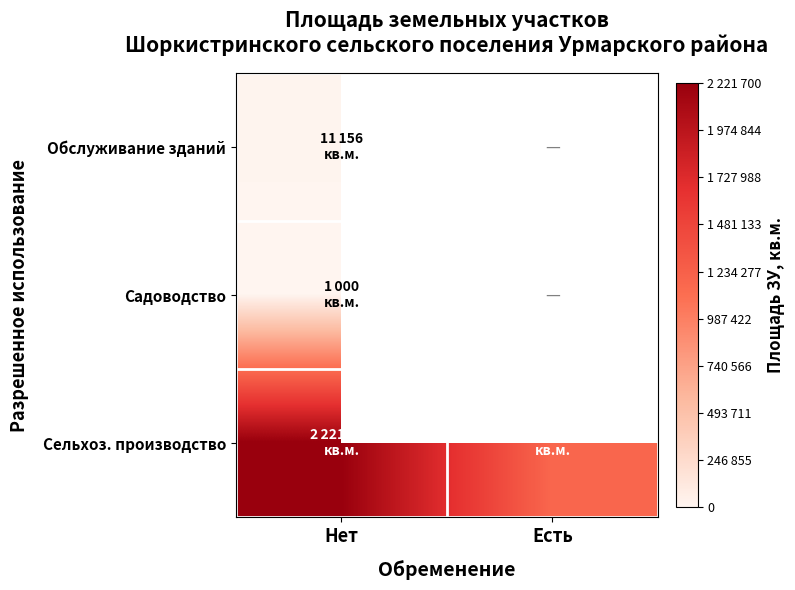

Which series changed the most between Нет and Есть?

Сельхоз. производство